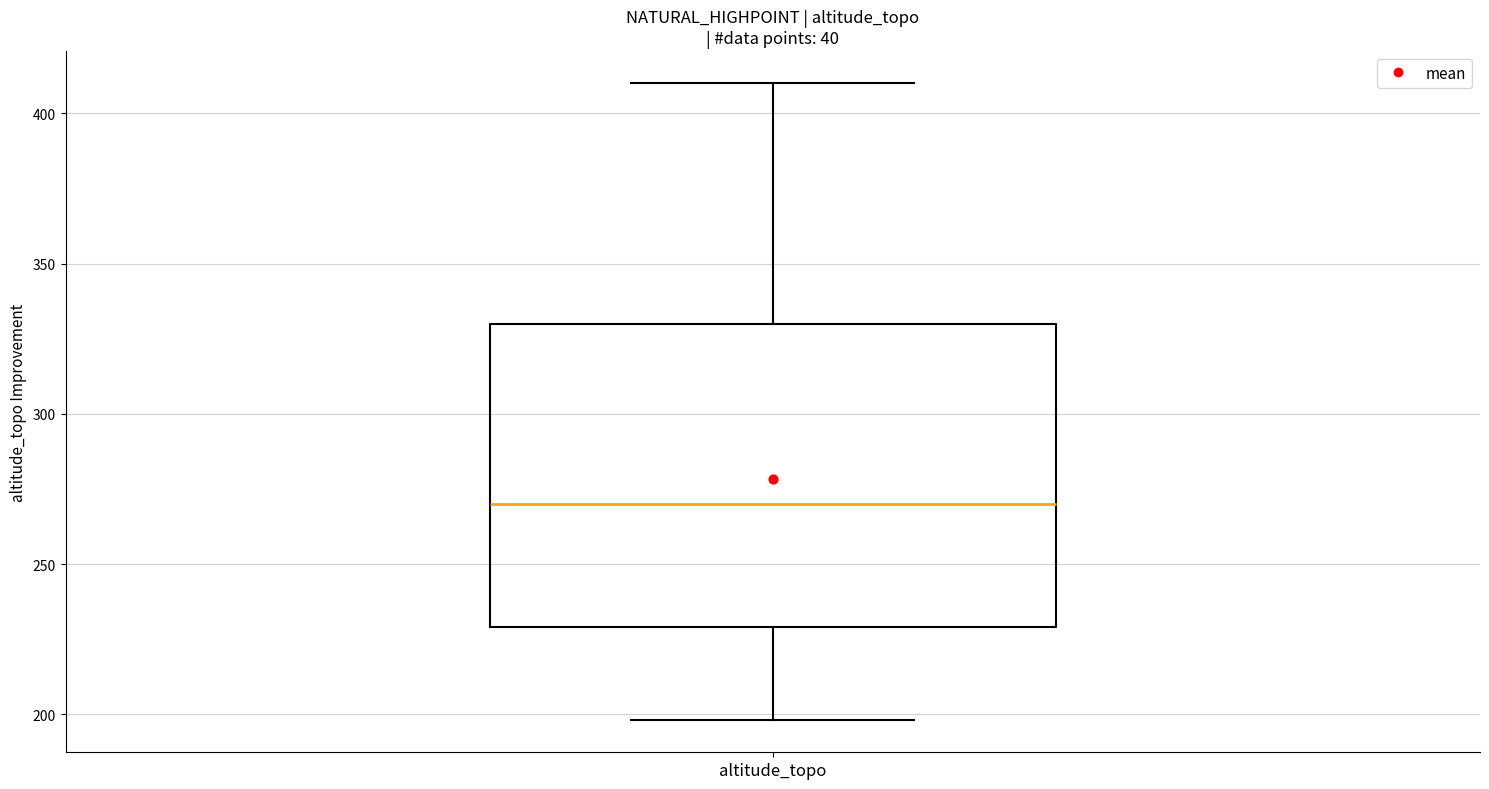

Read this box plot against the y-axis: the position of the median line, the range covered by the box, and the ends of both whiskers. The values are not printed on the chart, so give them approximately, as read against the axis.

median 270, box 230 to 330, whiskers 200 to 410